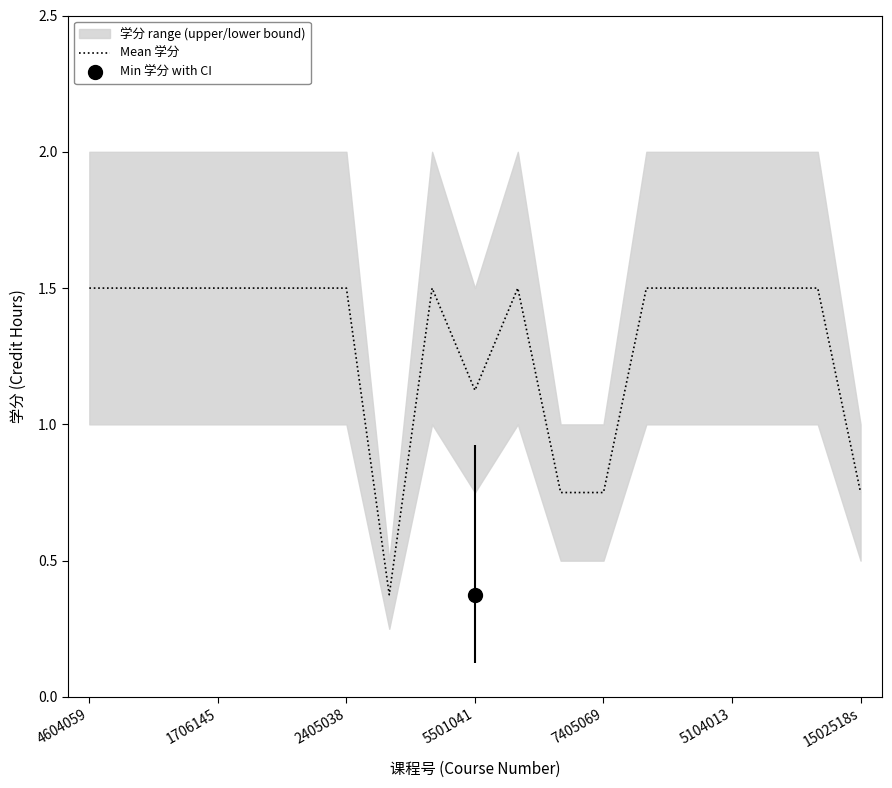

What value does the data have at 5104013?

1.5